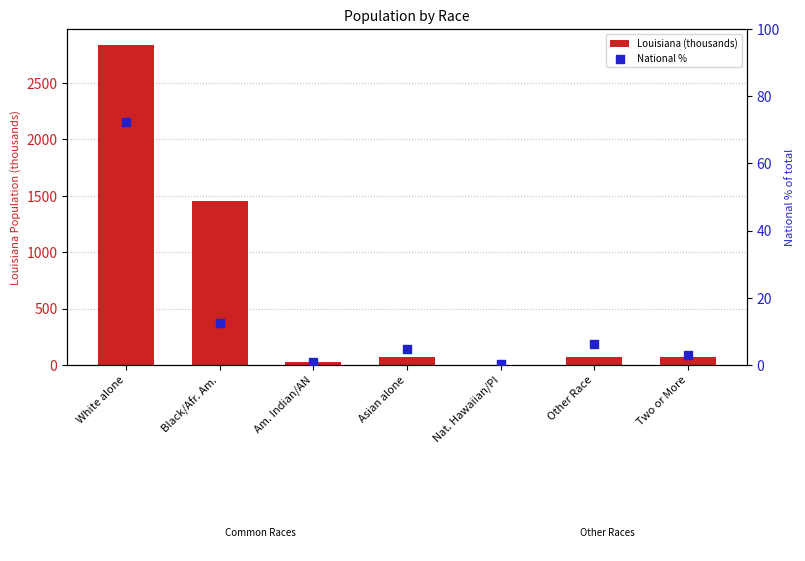

What is the total value across all series at Am. Indian/AN?

31.5